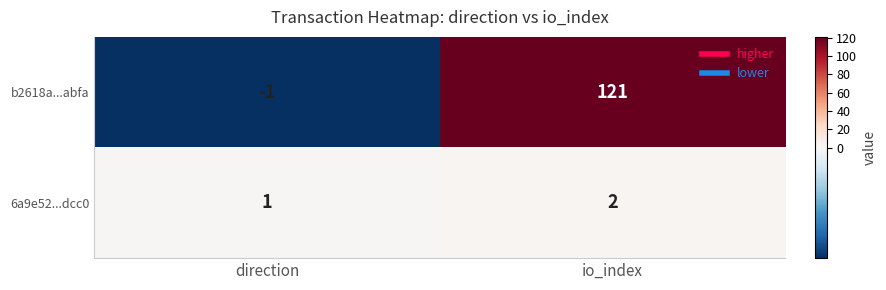

List the series in order of their peak value, highest first.

b2618a...abfa, 6a9e52...dcc0